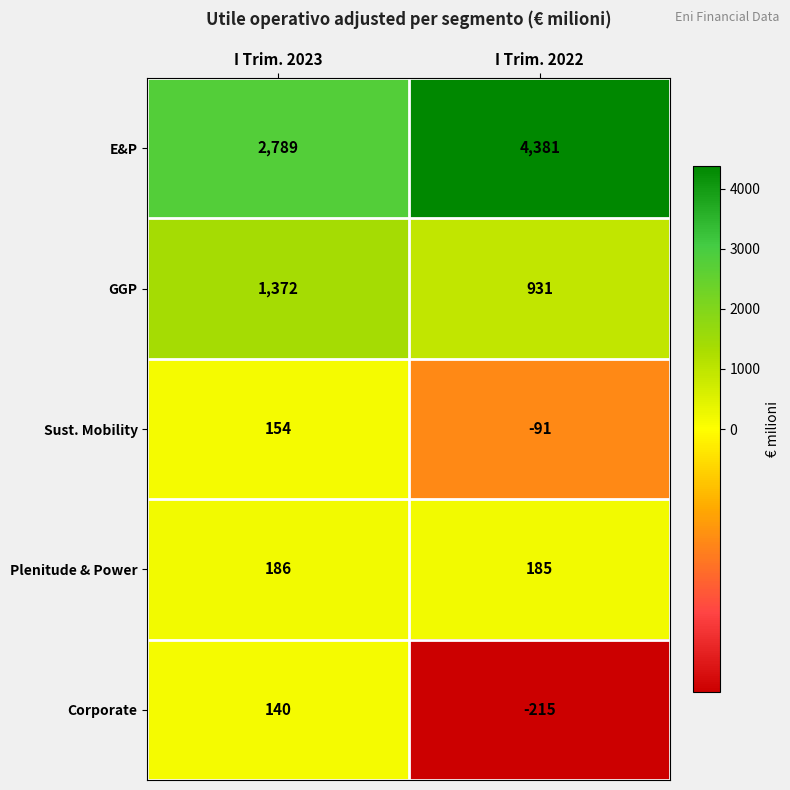

Reading right to left, extract all data points from this chart.

E&P: 4381	2789
GGP: 931	1372
Sust. Mobility: -91	154
Plenitude & Power: 185	186
Corporate: -215	140